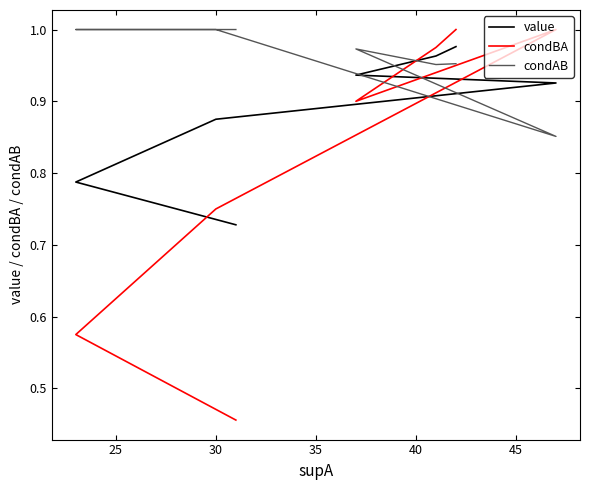

How many distinct data groups are displayed?

3